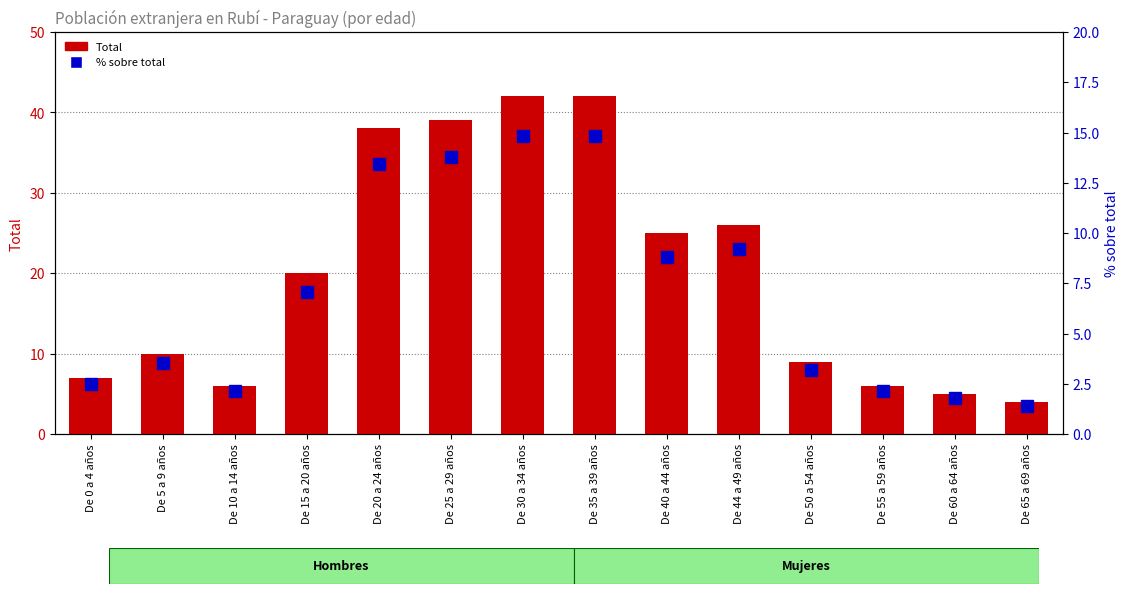

What is the total value across all series at De 15 a 20 años?

27.1